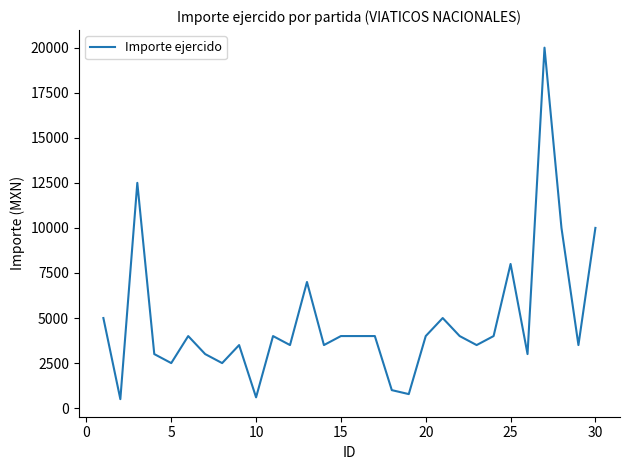

What is the difference between the maximum and minimum values?

19500